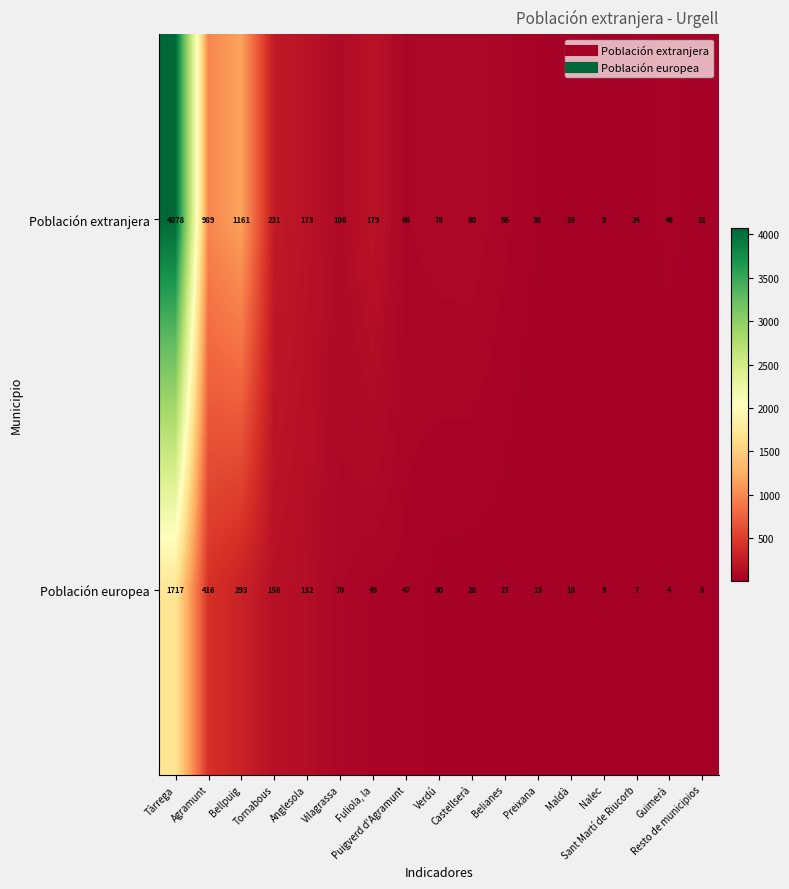

At which category does the chart reach its peak across all series?

Tàrrega